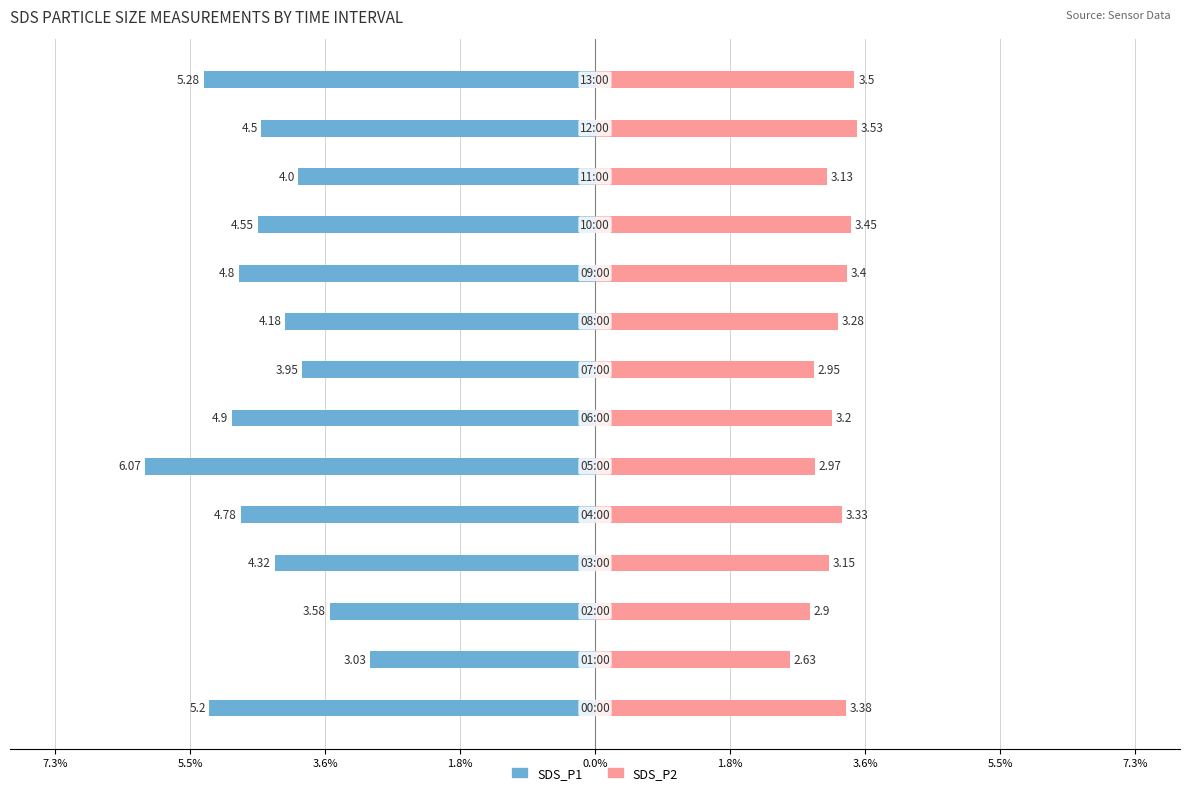

Are the bars horizontal?

Yes